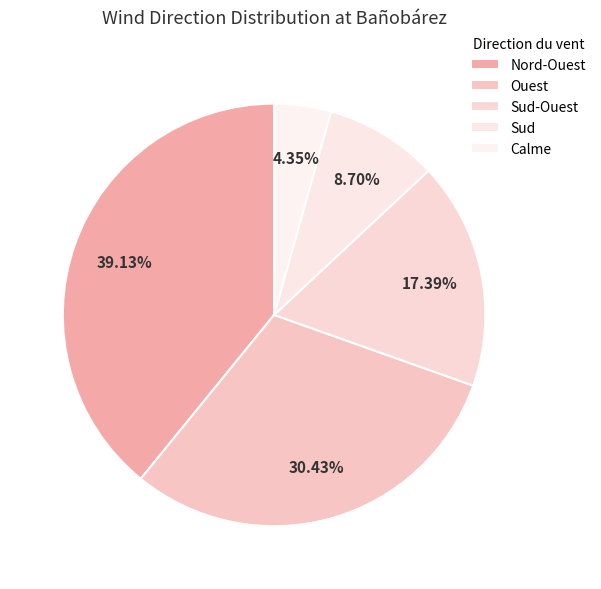

How many segments does this pie chart have?

5